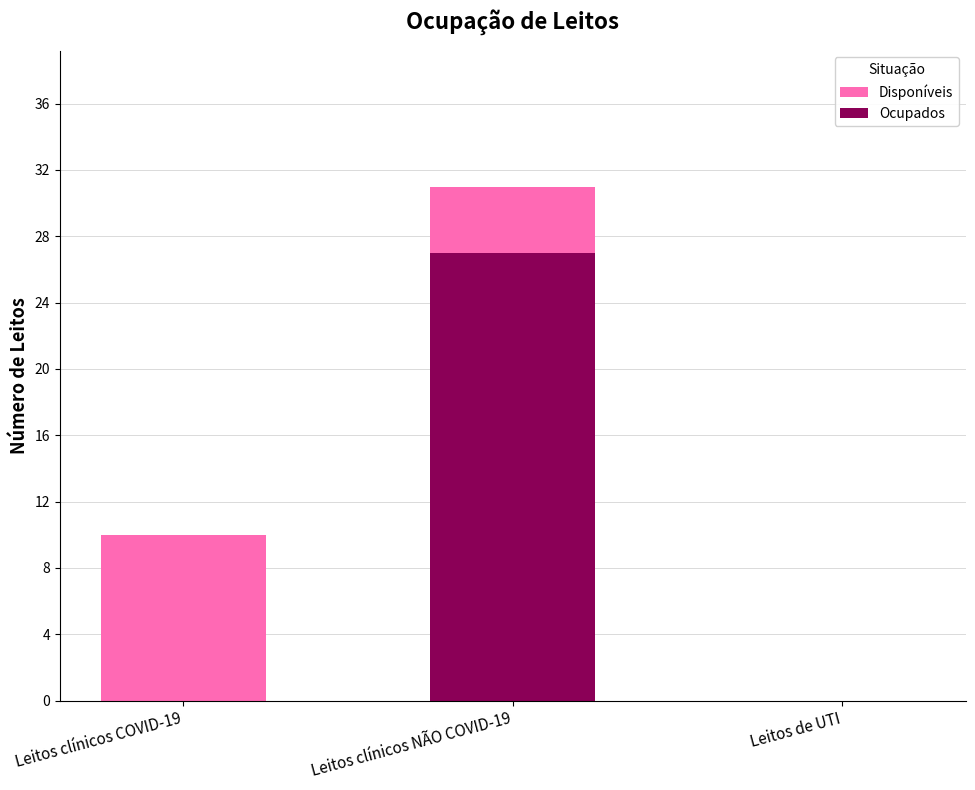

At which label does Ocupados reach its peak?

Leitos clínicos NÃO COVID-19